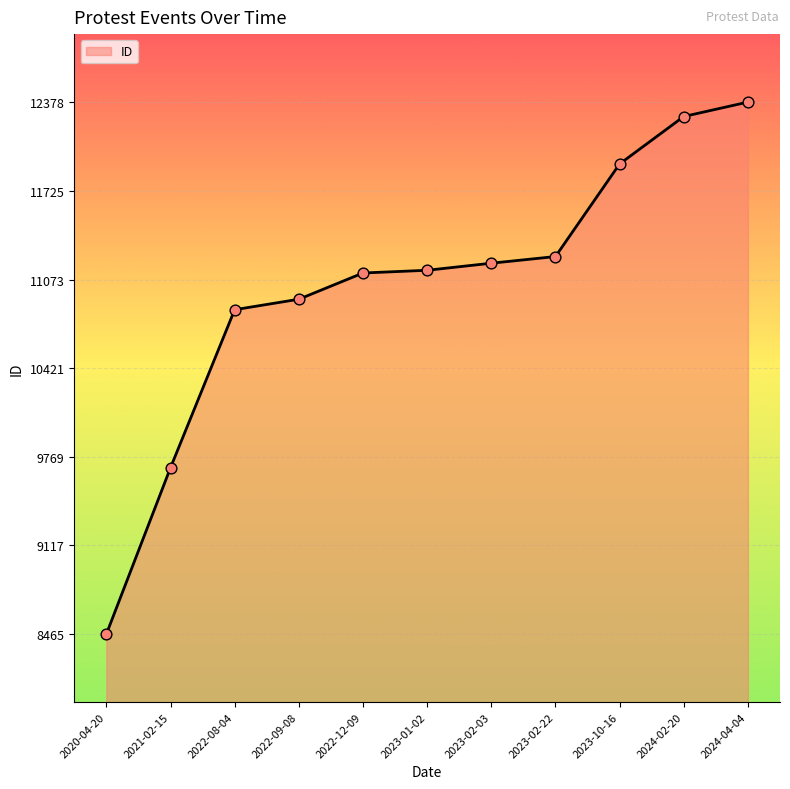

What is the change in value from 2022-09-08 to 2023-01-02?

+213